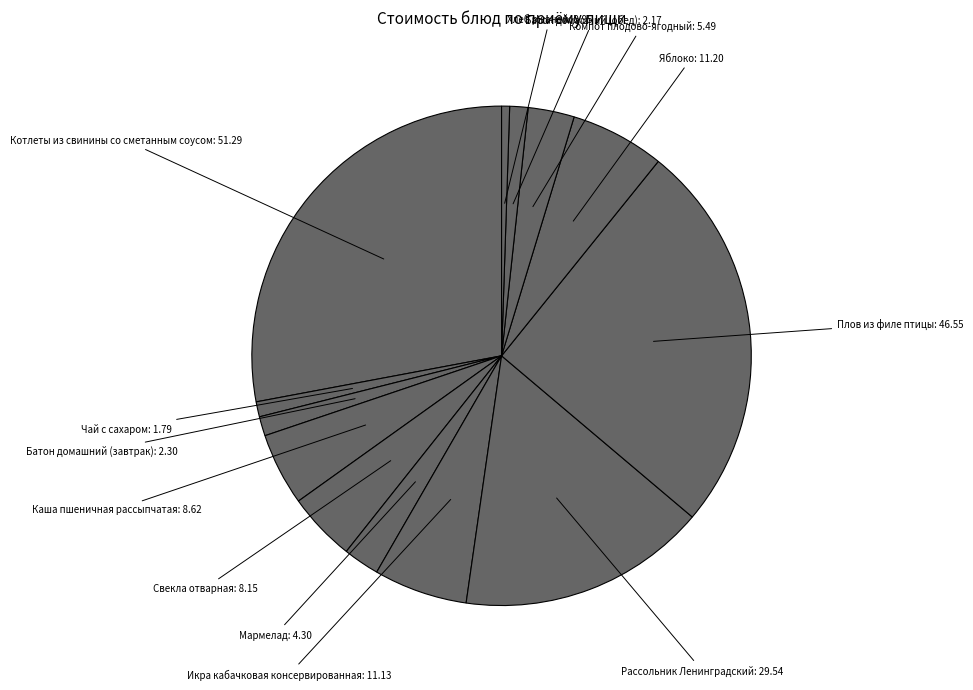

Which category has the biggest portion of the pie?

Котлеты из свинины со сметанным соусом